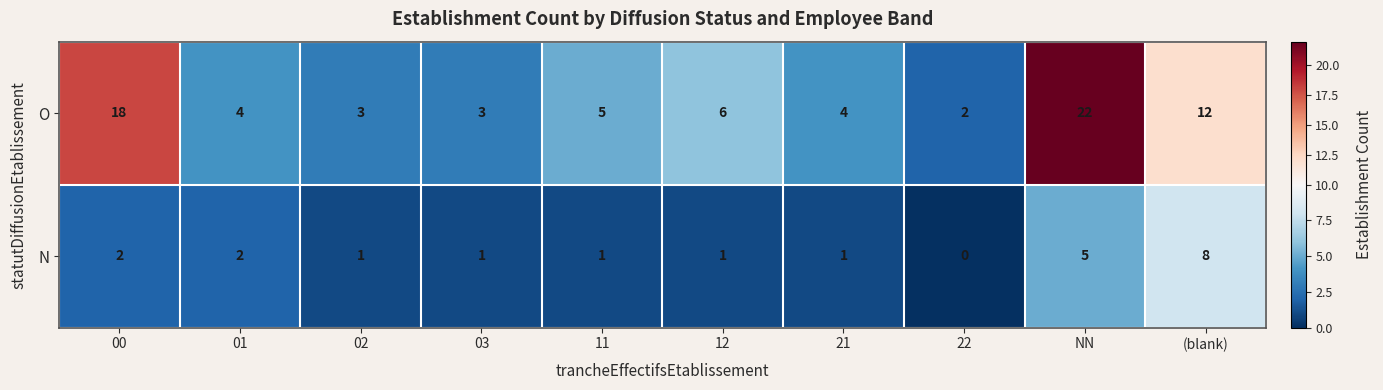

Rank the series by their maximum value, from lowest to highest.

N, O